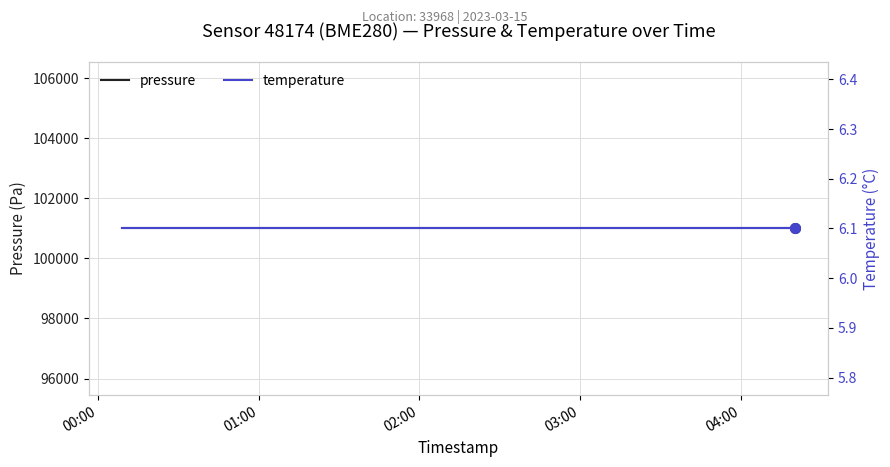

True or false: pressure and temperature cross at least once.

False